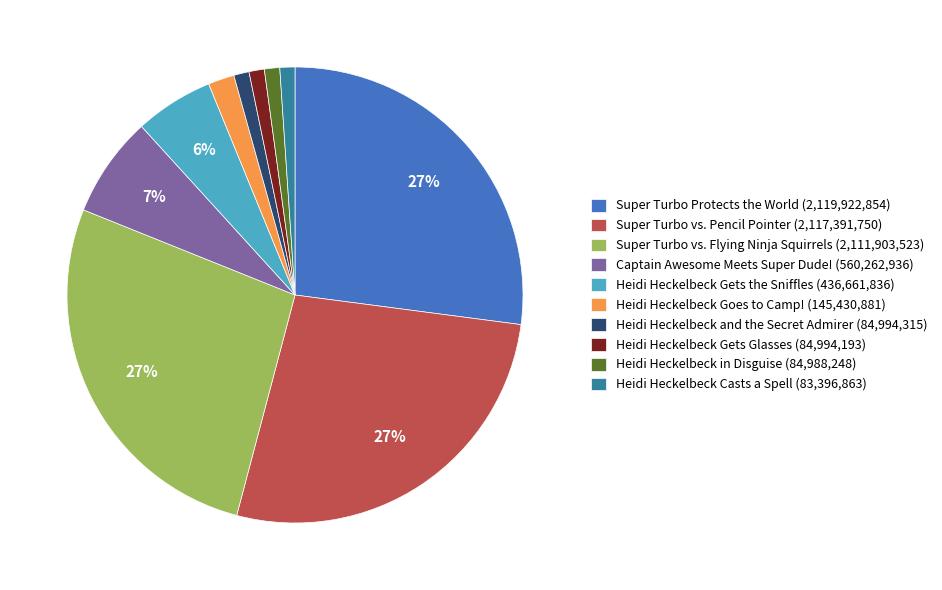

To the nearest percent, what is the average slice percentage?

10%